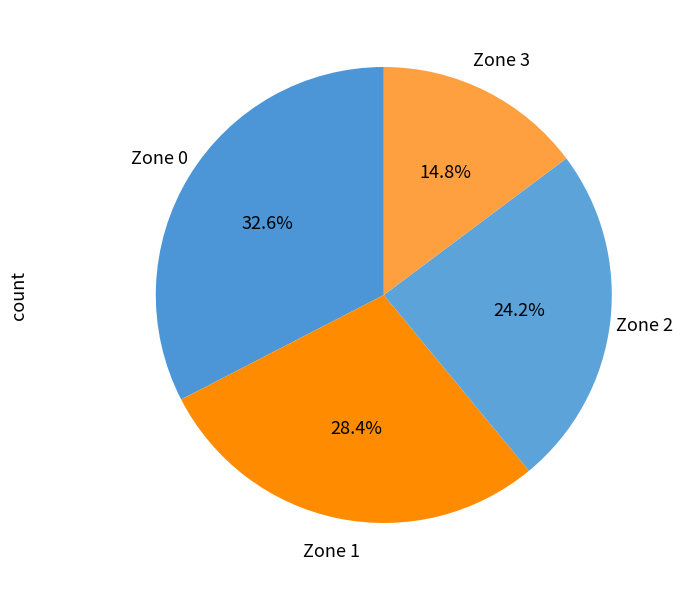

Rank the categories by value from highest to lowest.

Zone 0, Zone 1, Zone 2, Zone 3